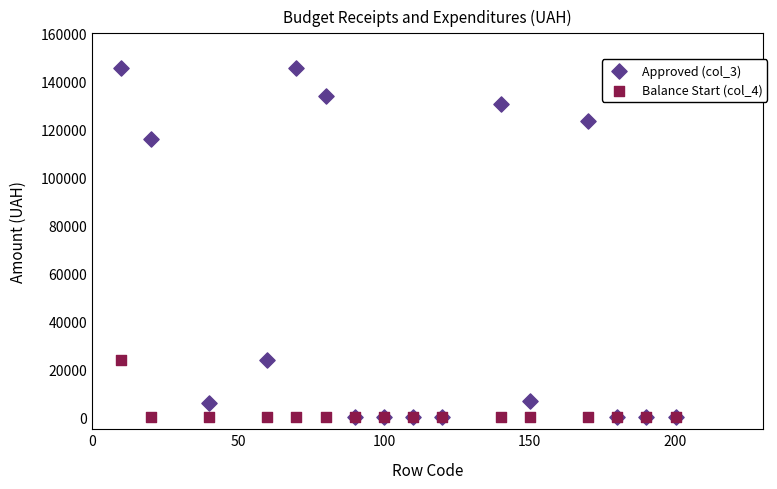

Which series contains the highest Y value?

Approved (col_3)